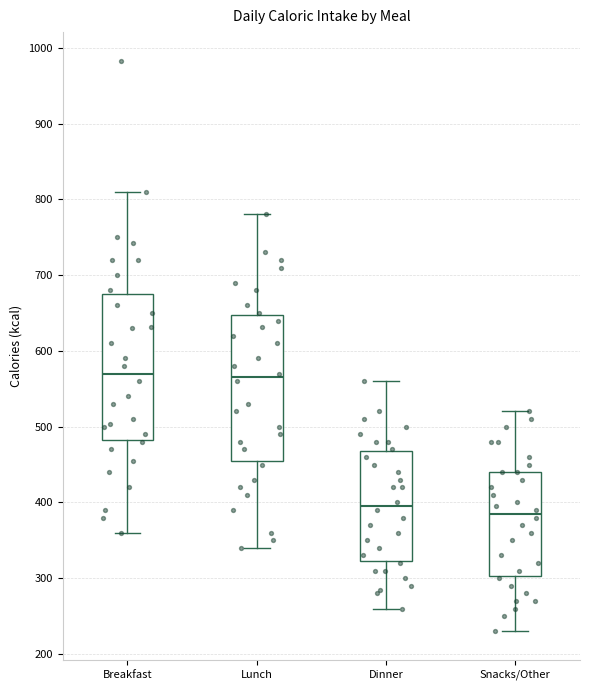

Reading left to right, read every box against the y-axis: the position of its median line, the range the box covers, and the ends of its whiskers. The values are not printed on the chart, so give them approximately, as read against the axis.

Breakfast: median 570, box 480 to 680, whiskers 360 to 810
Lunch: median 570, box 460 to 650, whiskers 340 to 780
Dinner: median 400, box 320 to 470, whiskers 260 to 560
Snacks/Other: median 390, box 300 to 440, whiskers 230 to 520